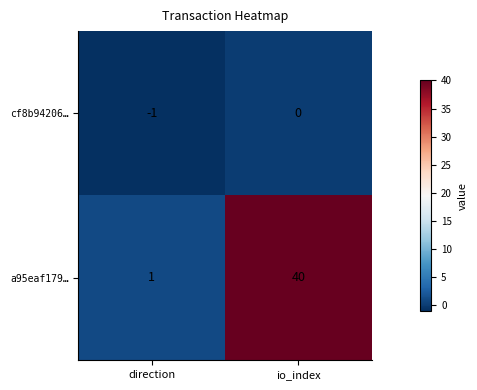

Is it true that cf8b94206… equals 1 at io_index?

False